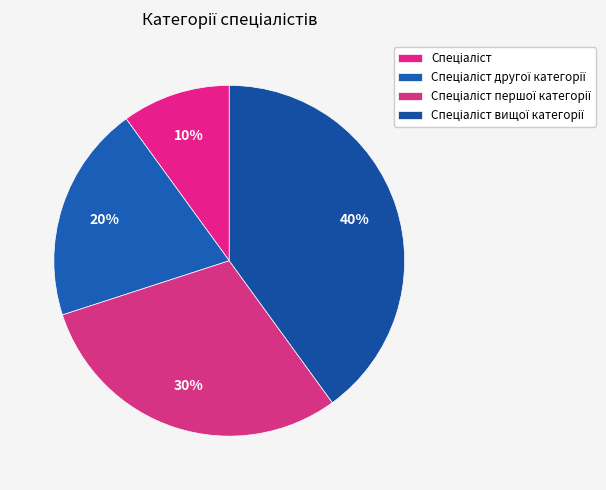

Approximately how many times larger is the value at Спеціаліст compared to Спеціаліст другої категорії?

0.5